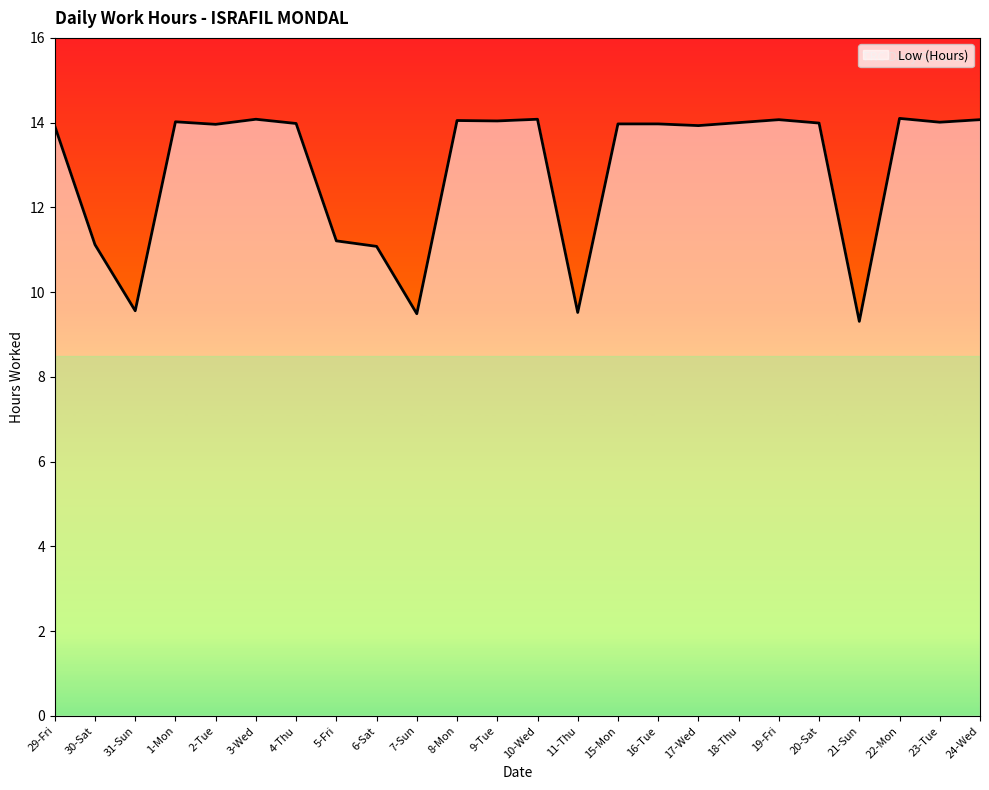

The value at 20-Sat is 14.0. True or false?

True